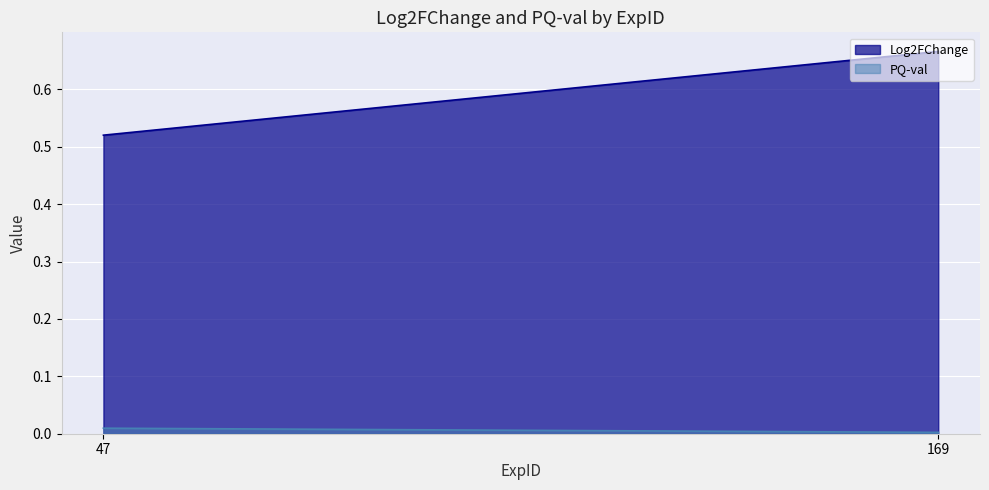

What is the value of the Log2FChange point at the 2nd from the left?

0.7